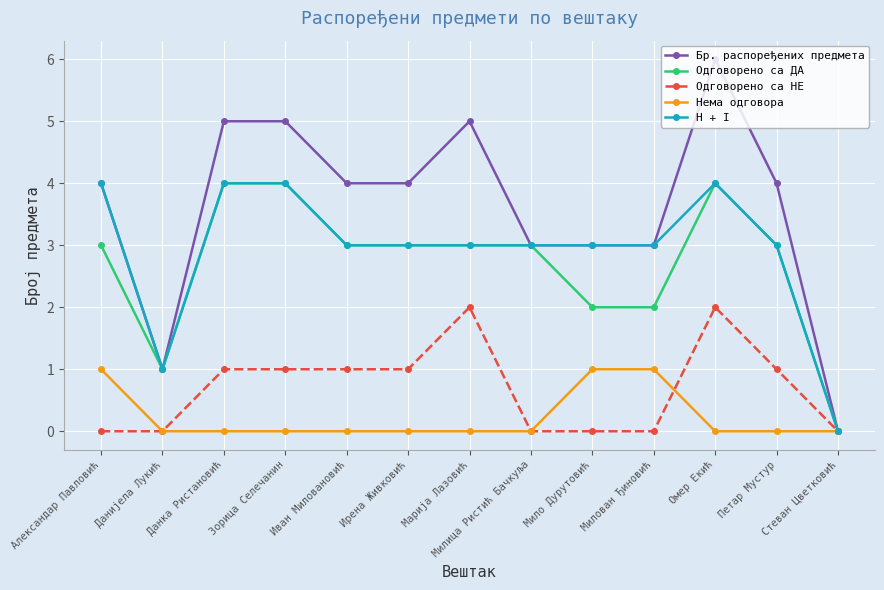

What is the spread (max minus min) of values at Мило Дурутовић?

3